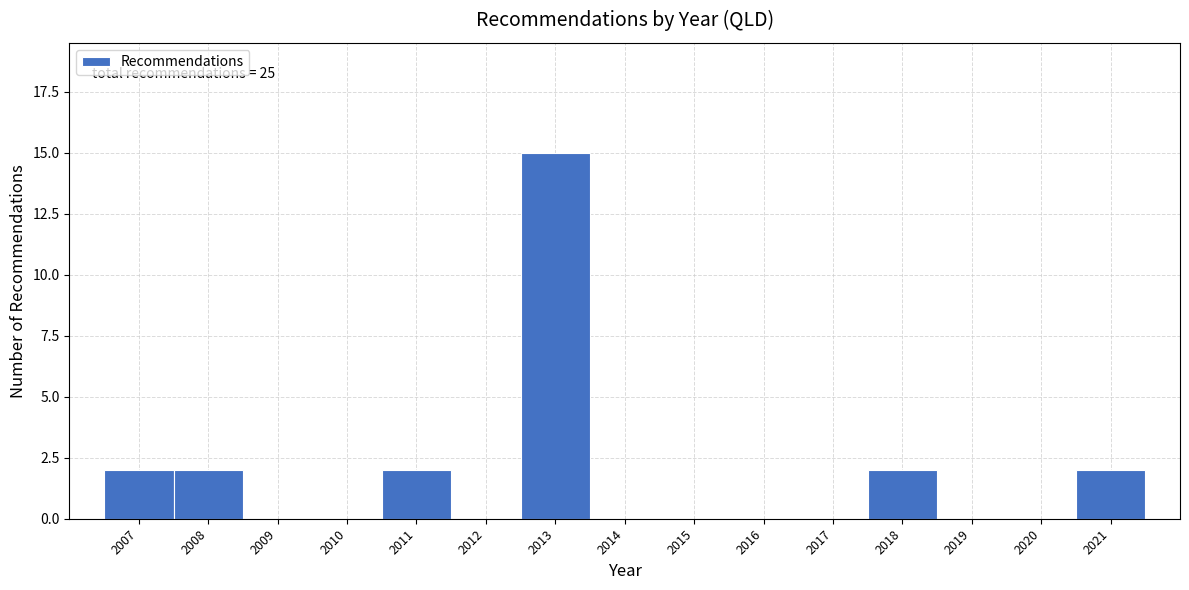

Reading left to right, transcribe all the data shown in this chart.

2007=2	2008=2	2009=0	2010=0	2011=2	2012=0	2013=15	2014=0	2015=0	2016=0	2017=0	2018=2	2019=0	2020=0	2021=2